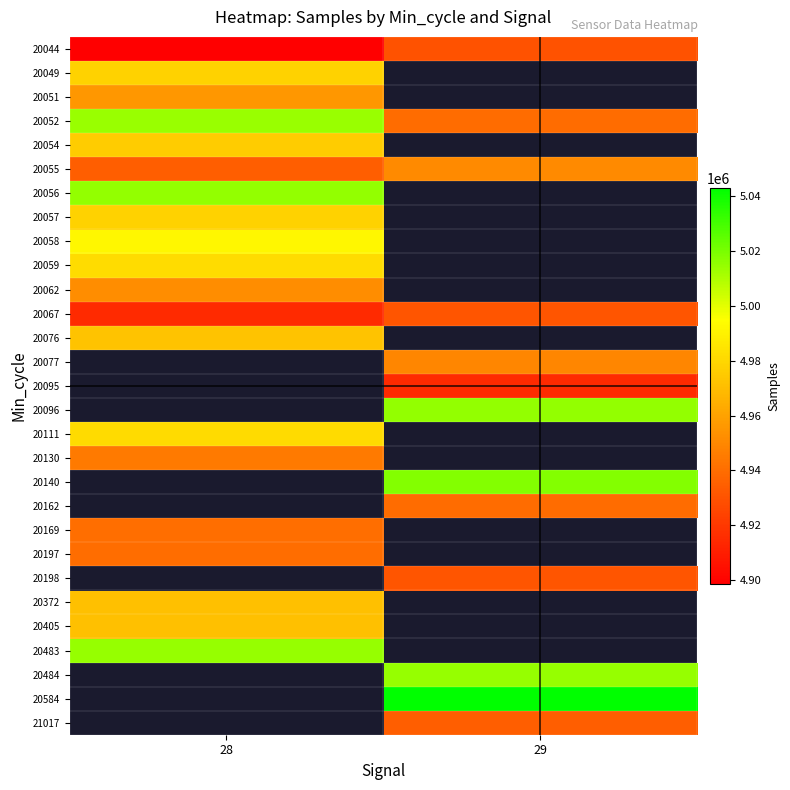

What is the difference between the highest and lowest values at 29?

128735.0